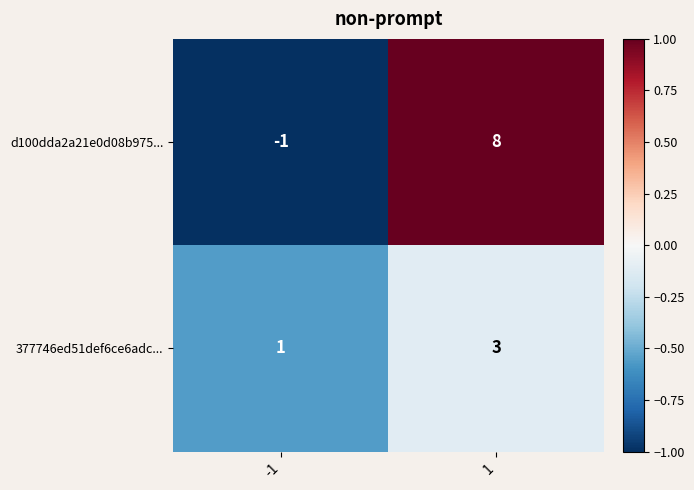

At -1, list the series in order from smallest to largest.

d100dda2a21e0d08b975..., 377746ed51def6ce6adc...